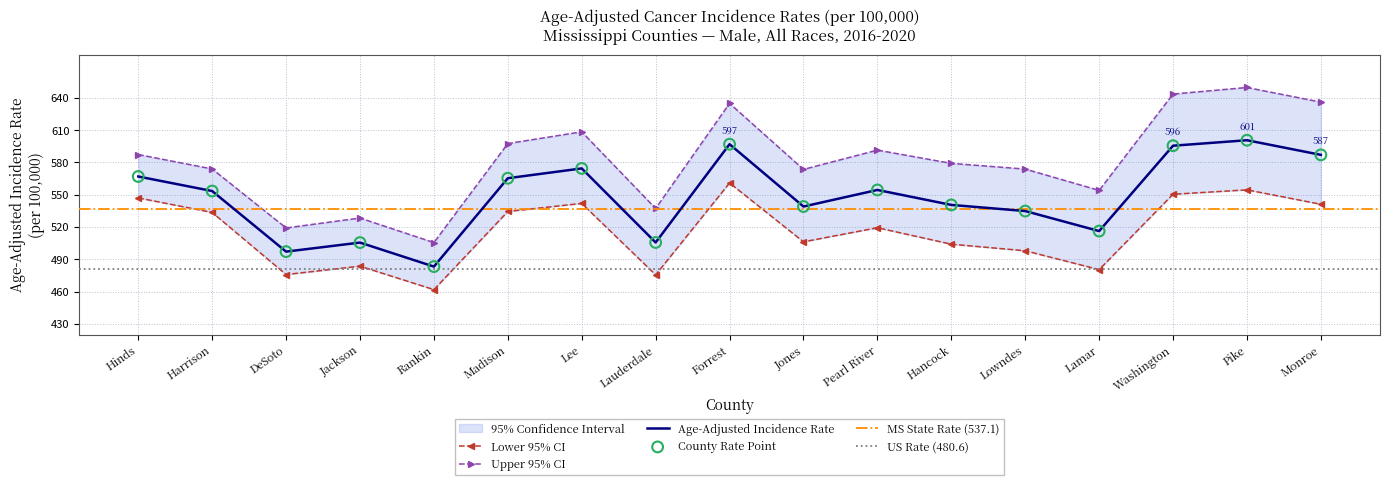

At which category is the sum across all series the highest?

Pike